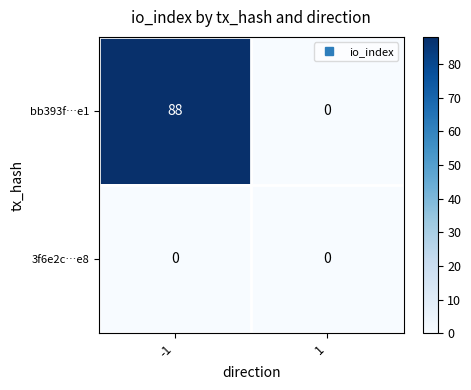

Between -1 and 1, which series saw the biggest shift?

bb393f…e1